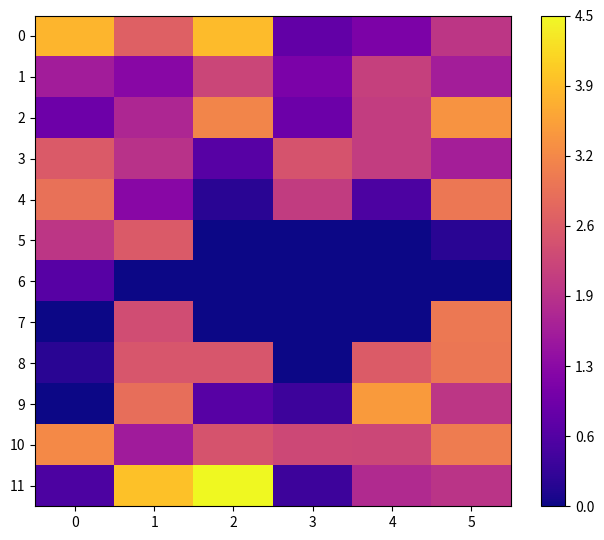

Which label corresponds to the largest value in the chart?

2